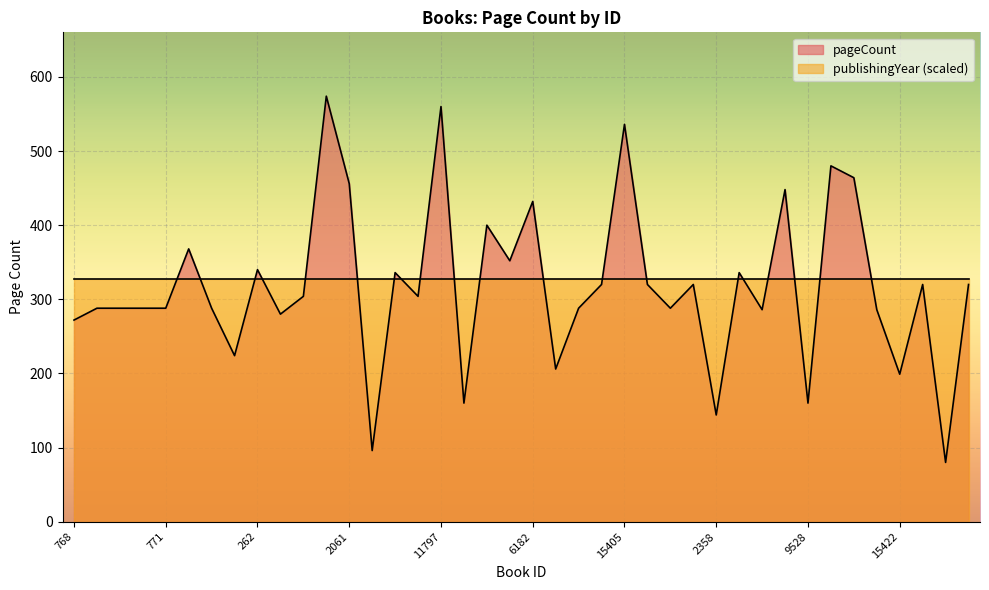

What is the sum of all values?

12699